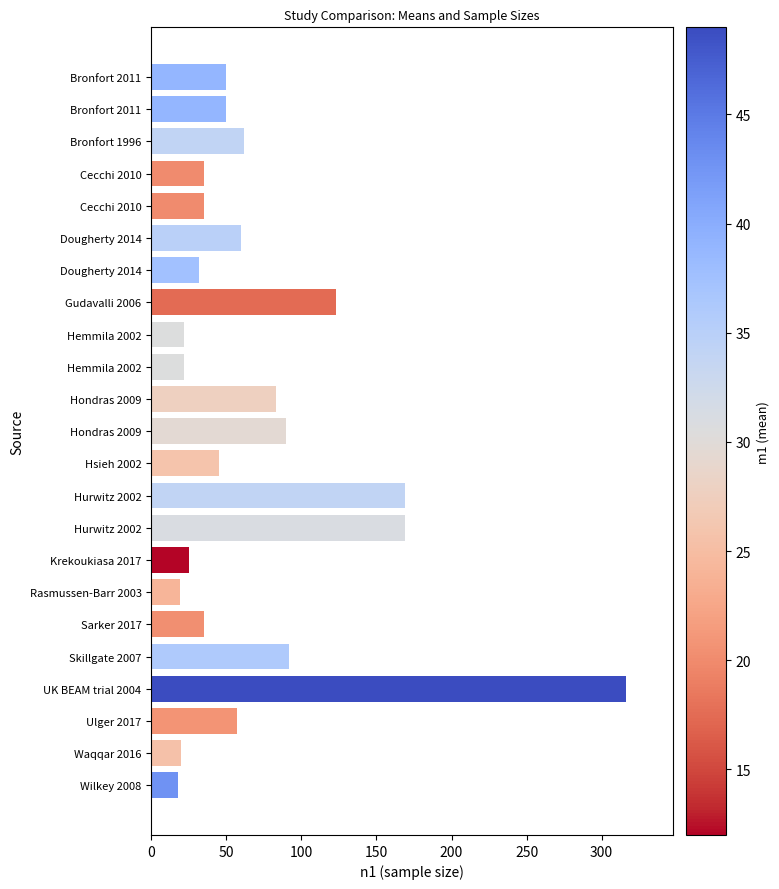

How many distinct data groups are displayed?

1